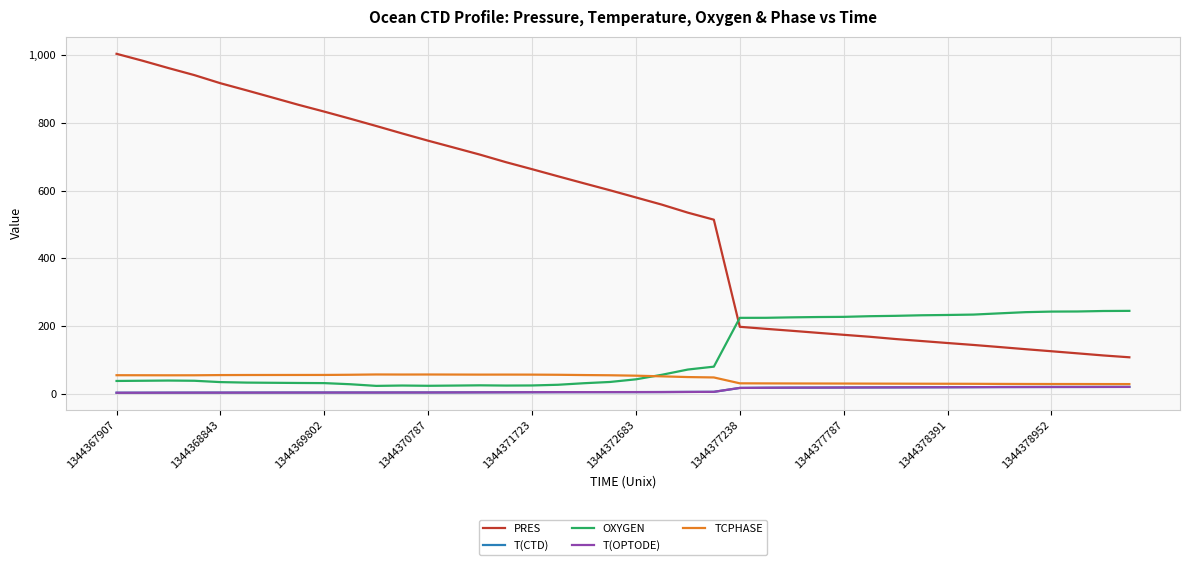

True or false: PRES and T(OPTODE) intersect in this chart.

False